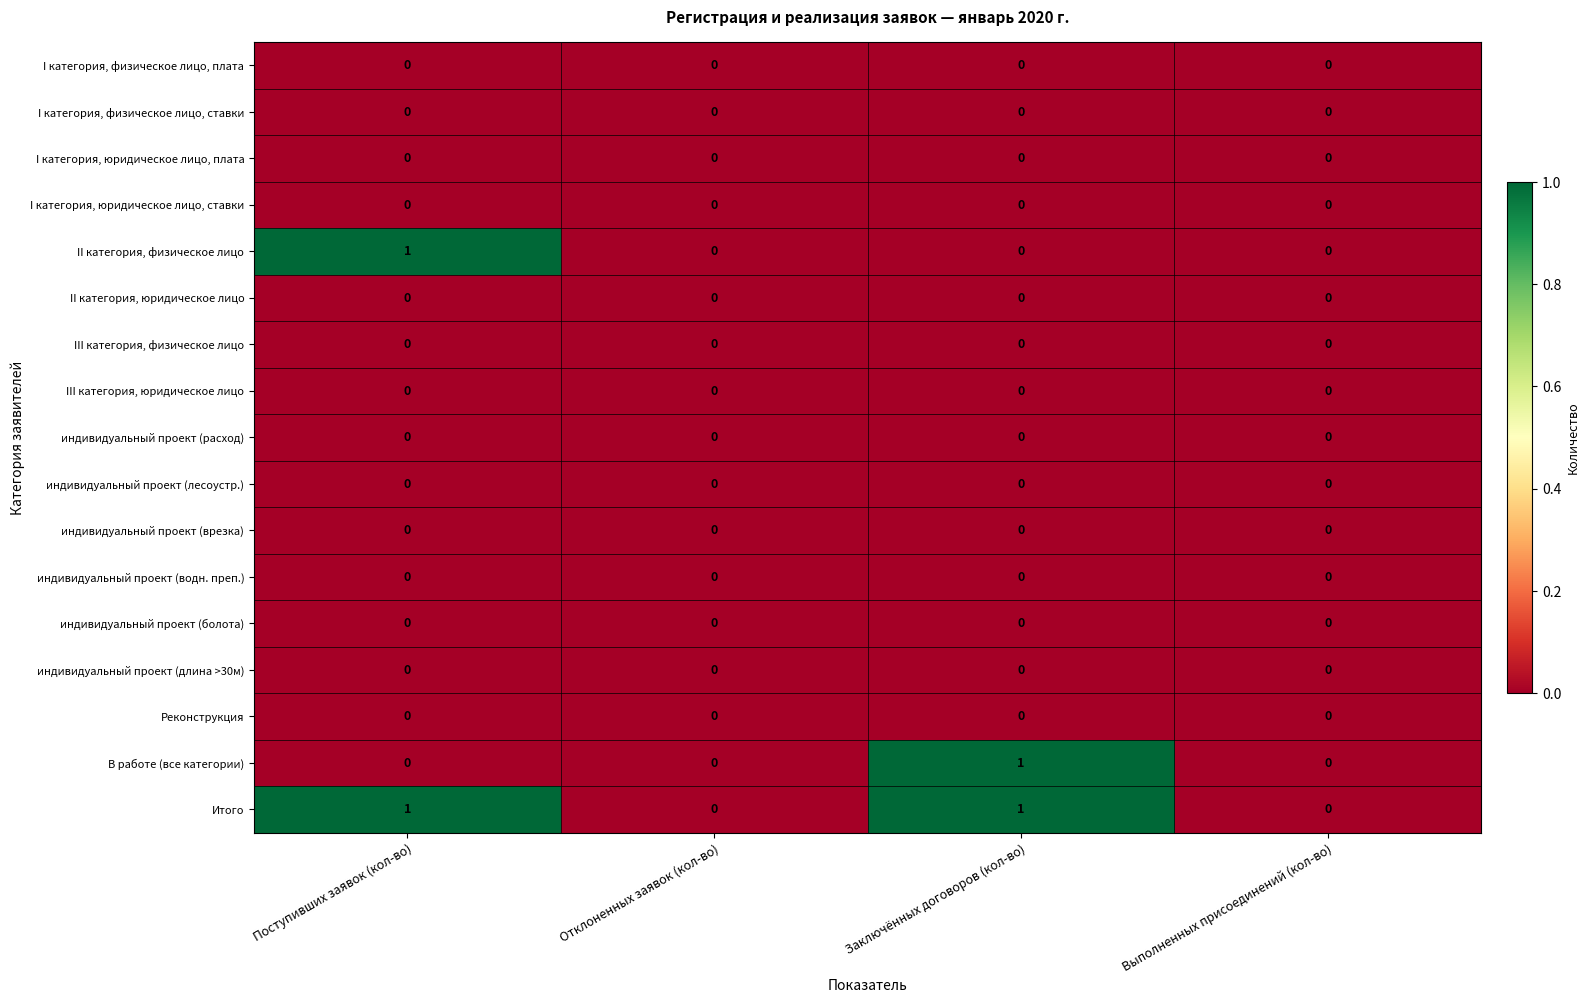

The III категория, физическое лицо series shows 0 at Выполненных присоединений (кол-во). True or false?

True